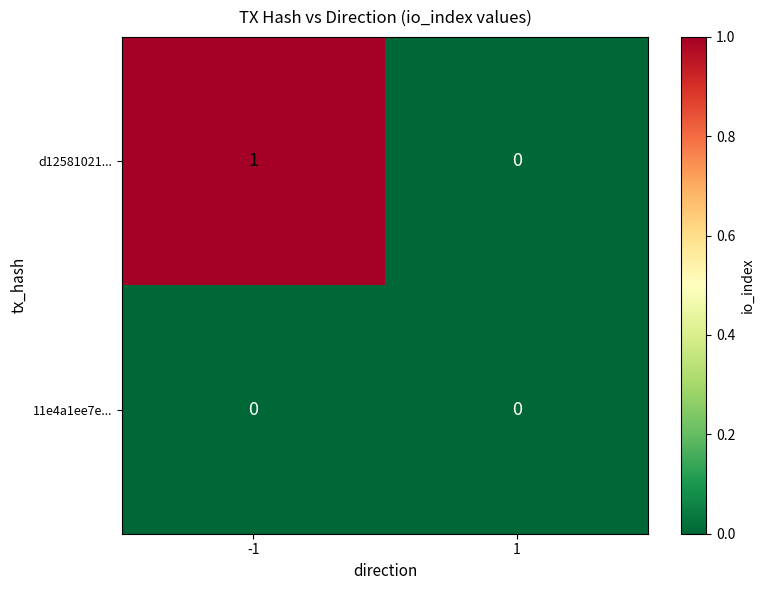

Is the value of 11e4a1ee7e... at 1 greater than the value of d12581021... at -1?

No